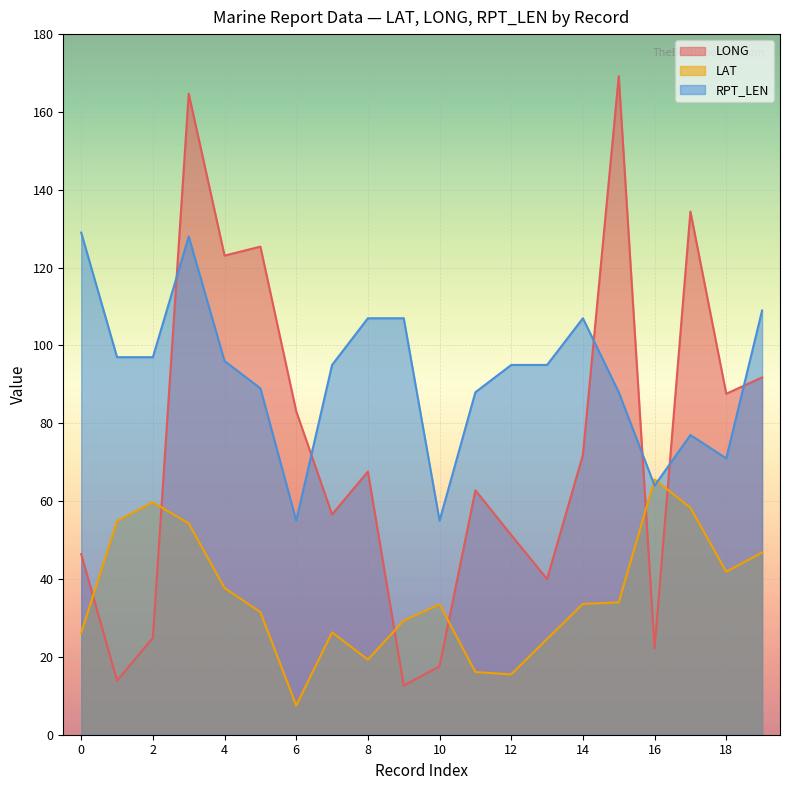

What is the sum of the RPT_LEN values at 10 and 16?

119.0